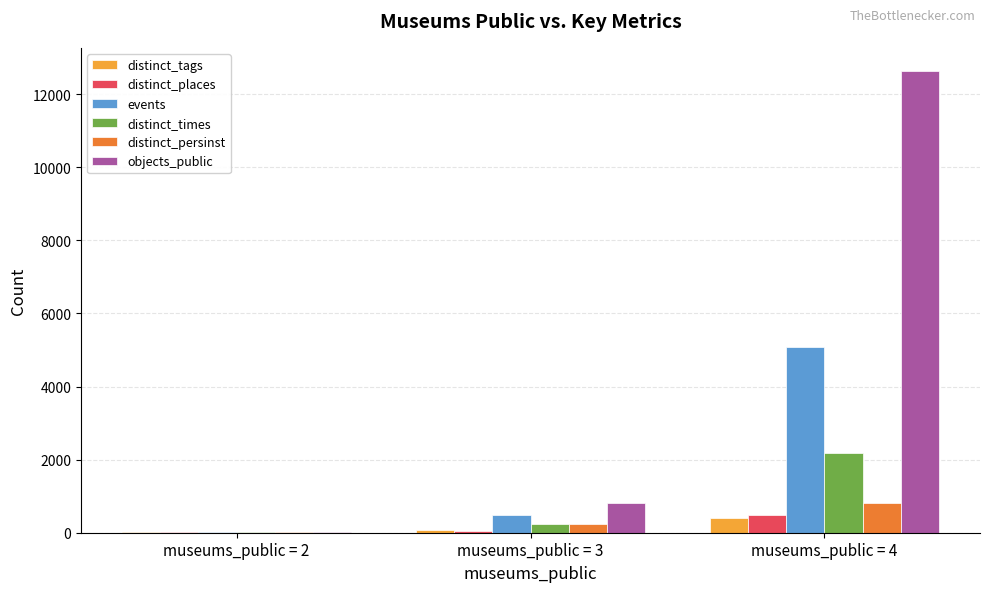

Is the value of distinct_places at museums_public = 3 greater than the value of distinct_times at museums_public = 3?

No